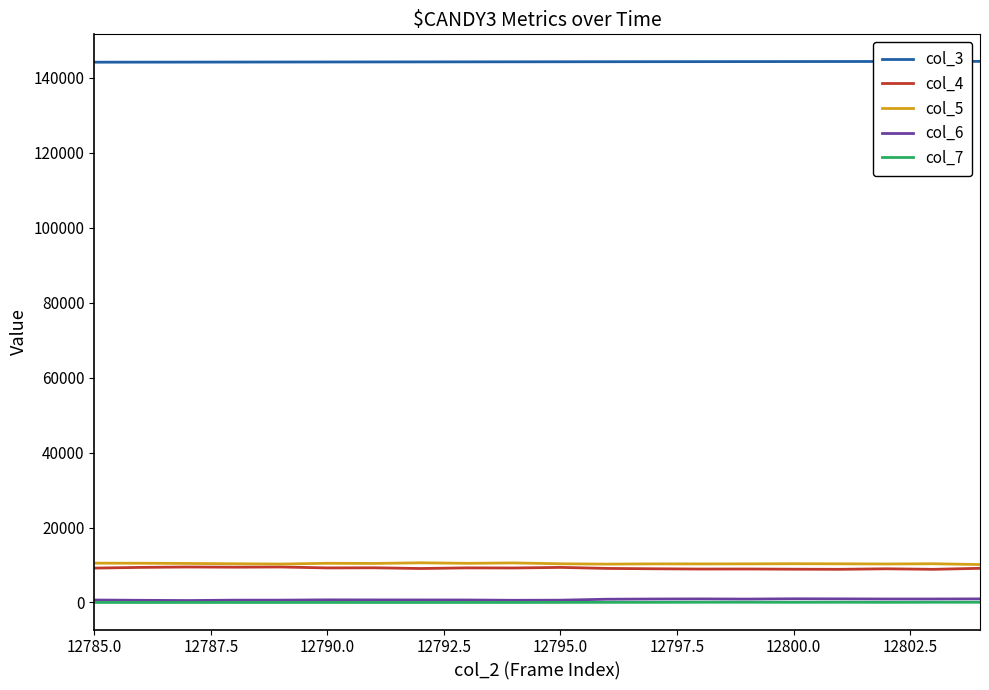

Which series has the largest total across all categories?

col_3